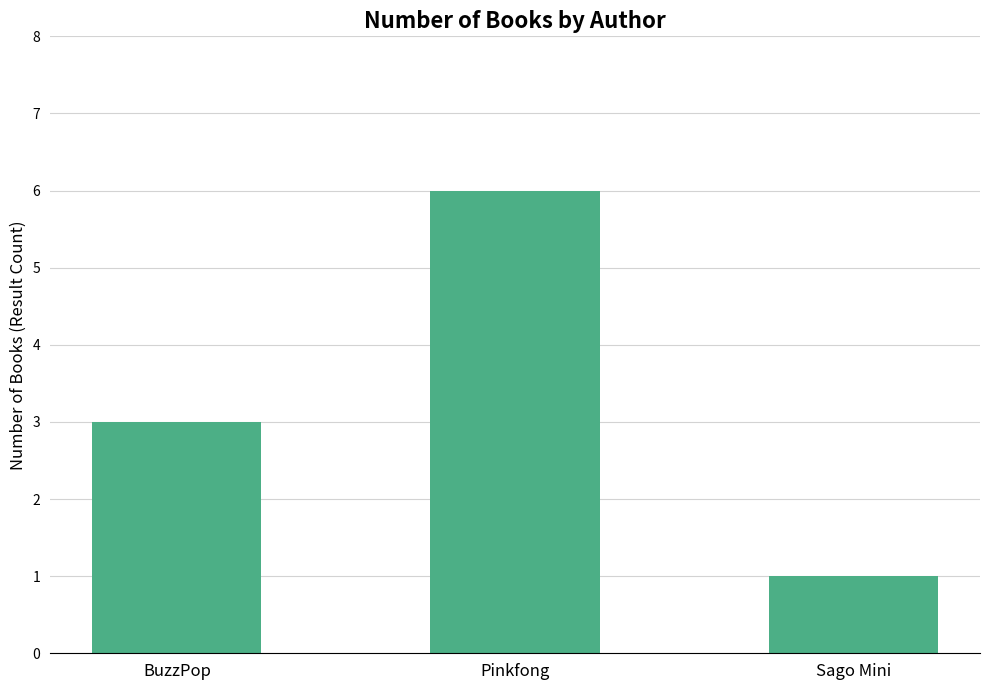

How many series are shown in this chart?

1